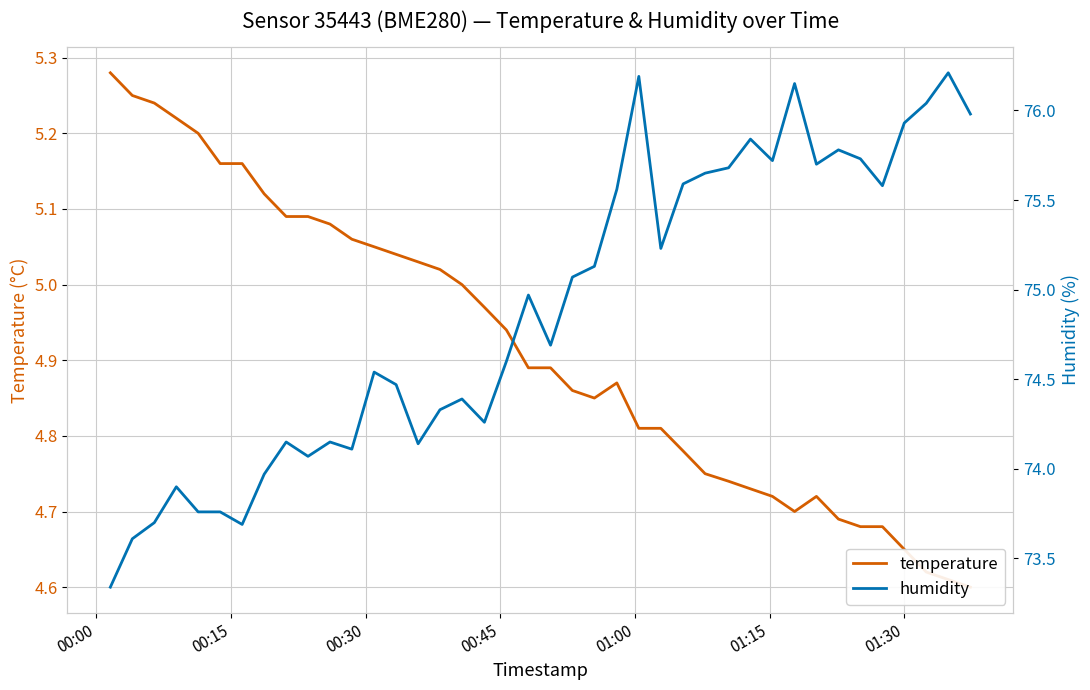

How many distinct data groups are displayed?

2